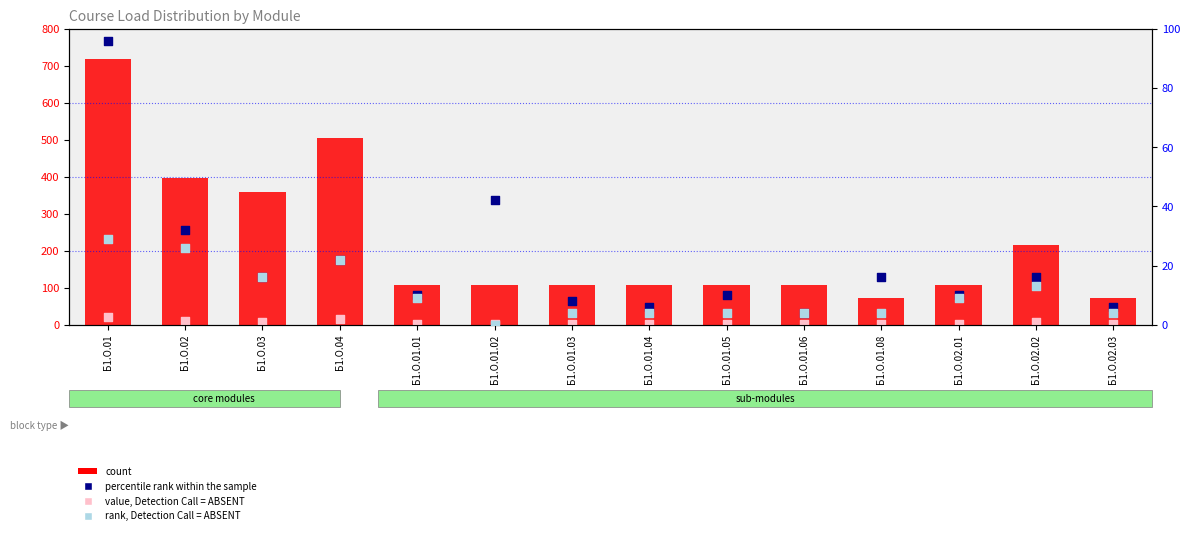

Which series has the widest spread of Y values?

count